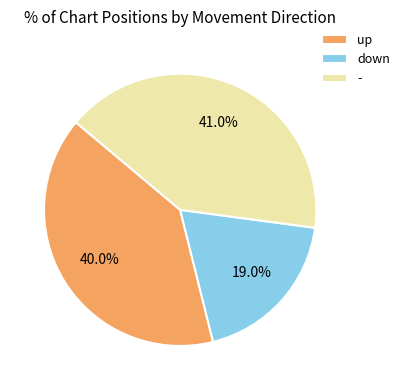

Rank the categories by value from lowest to highest.

down, up, -